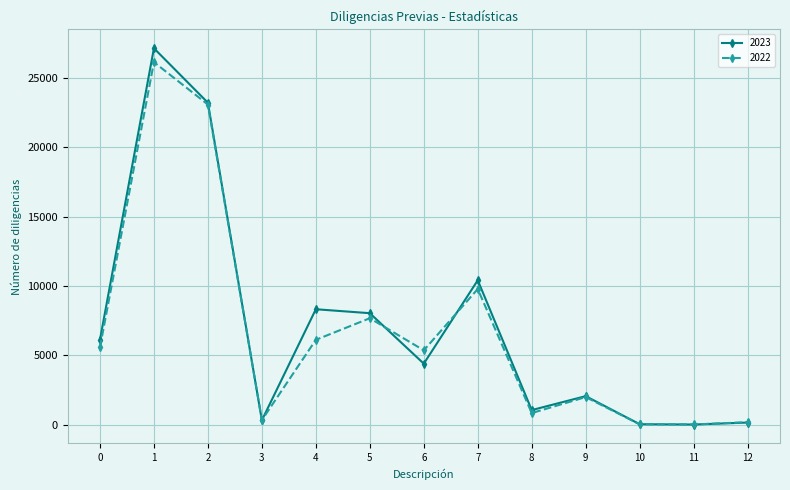

At how many categories does at least one series exceed 1823?

8